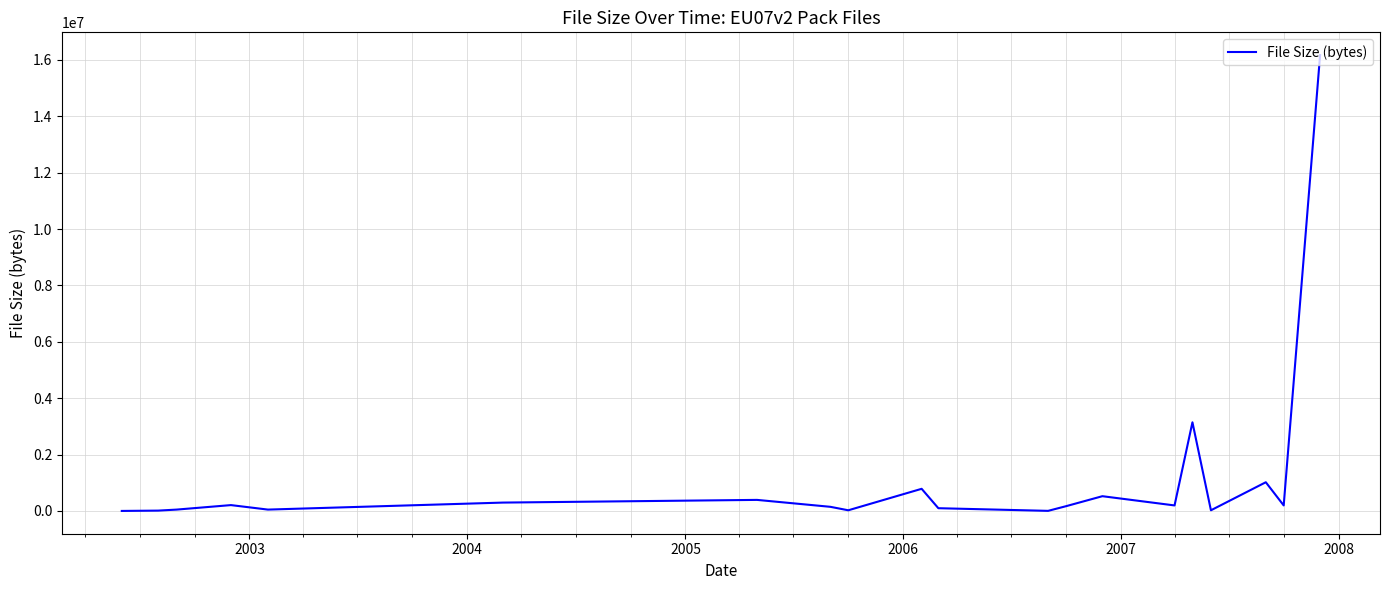

What is the difference between the maximum and minimum values?

16170538.5